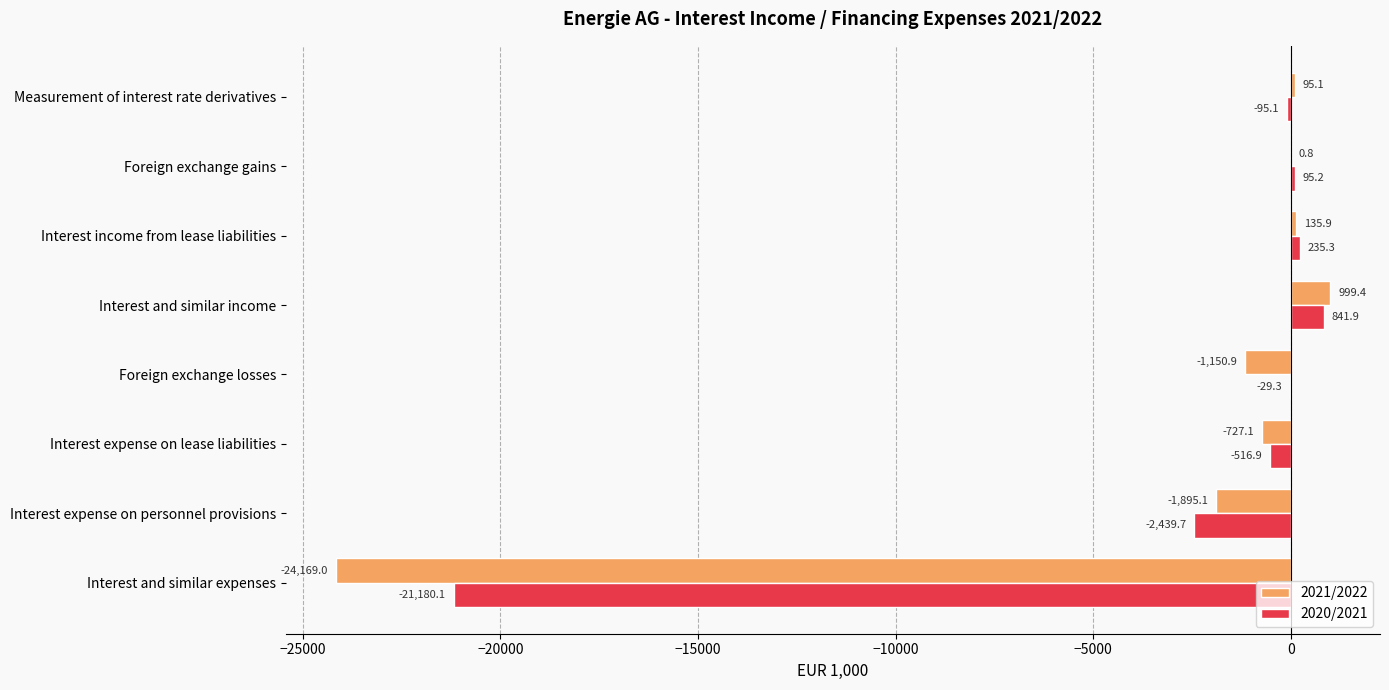

The value of 2020/2021 at Measurement of interest rate derivatives is -95.1. True or false?

True